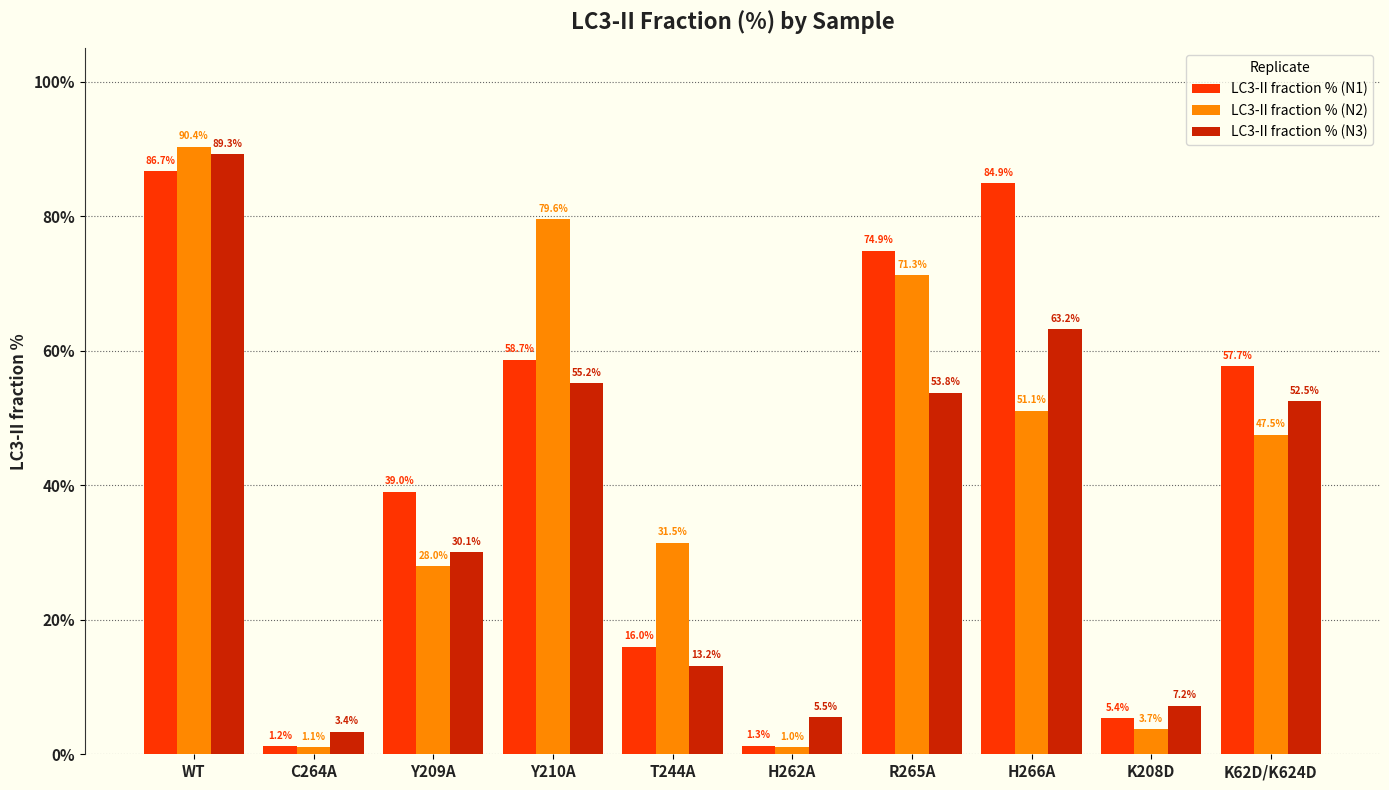

Which series has the largest total across all categories?

LC3-II fraction % (N1)